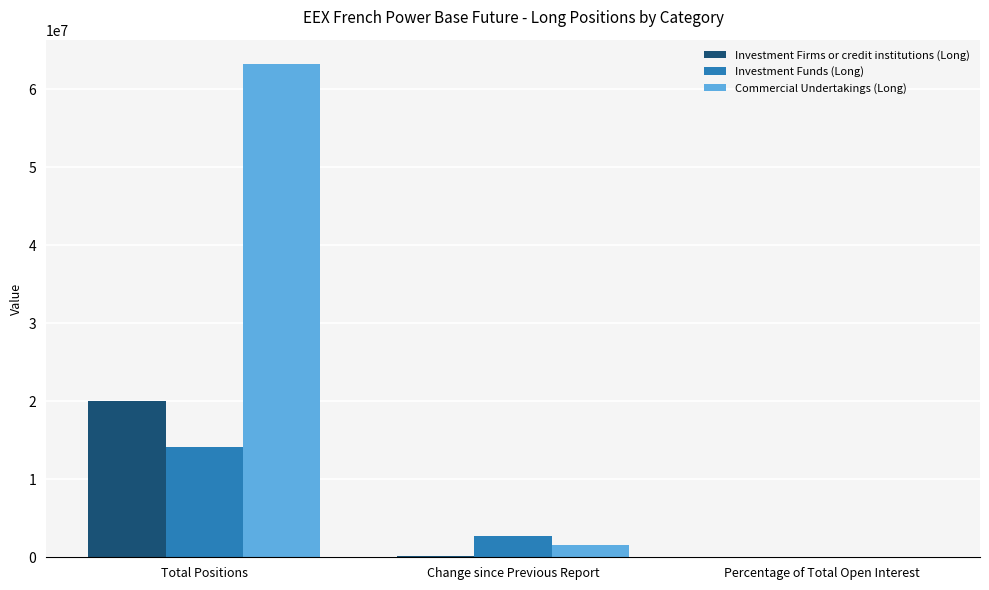

Count the number of categories in the chart.

3